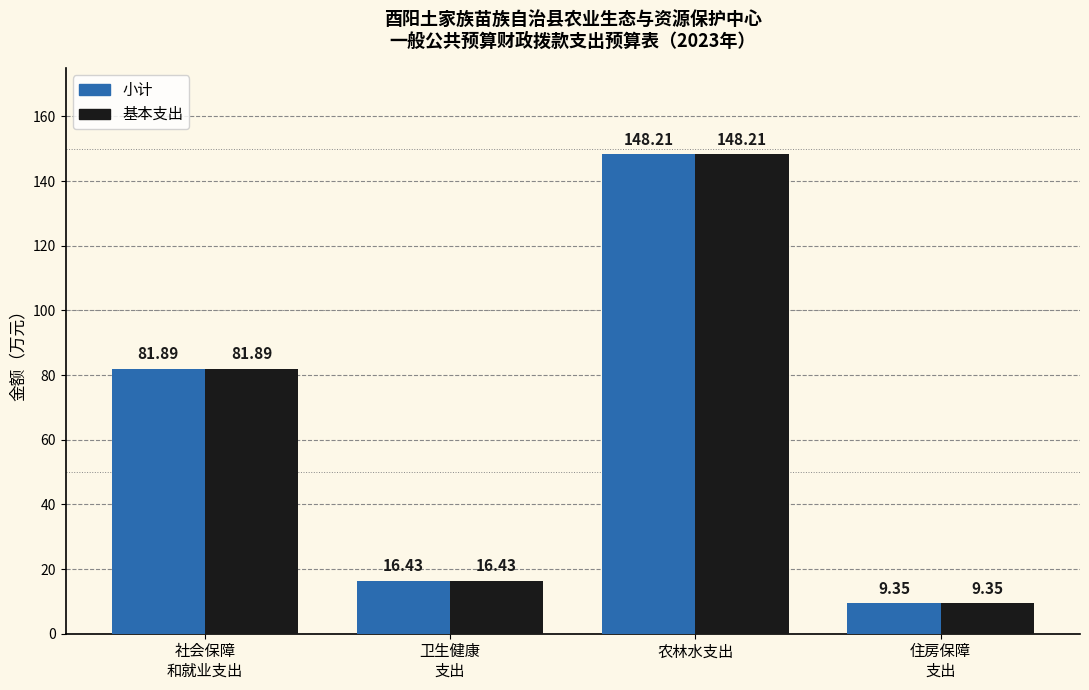

What is the total value across all series at 农林水支出?

296.4